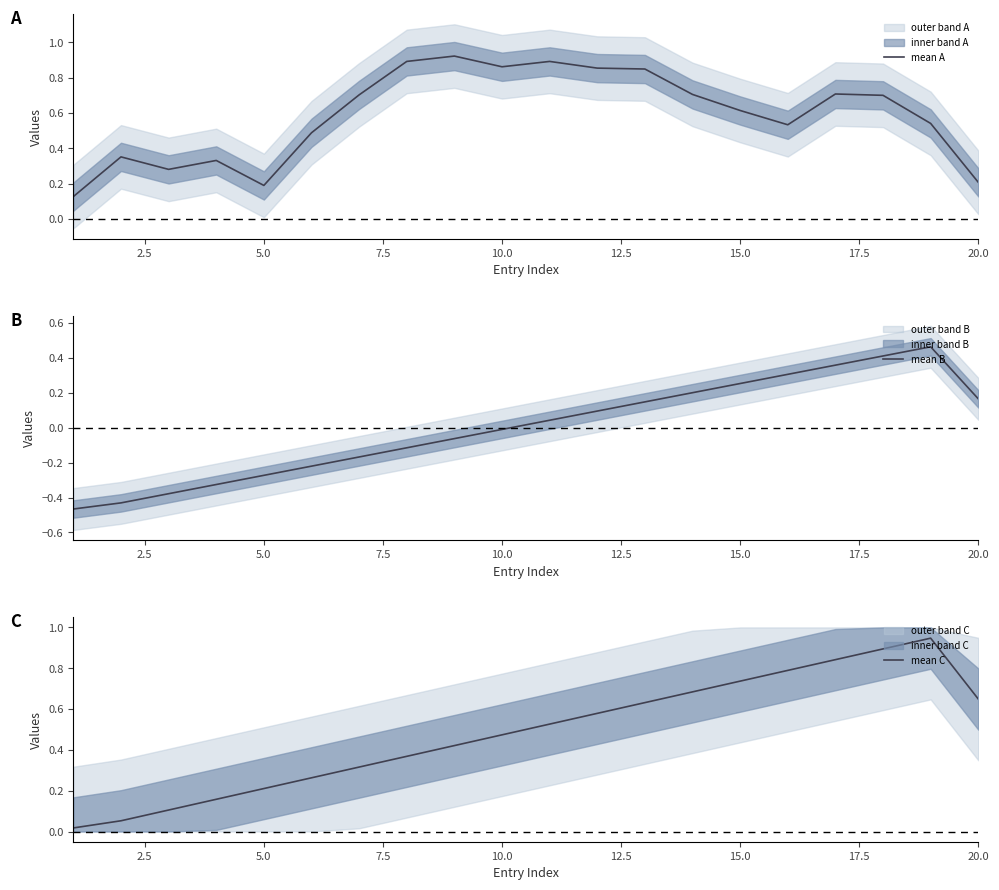

True or false: mean A has a value of 0.0 at 20.0.

False